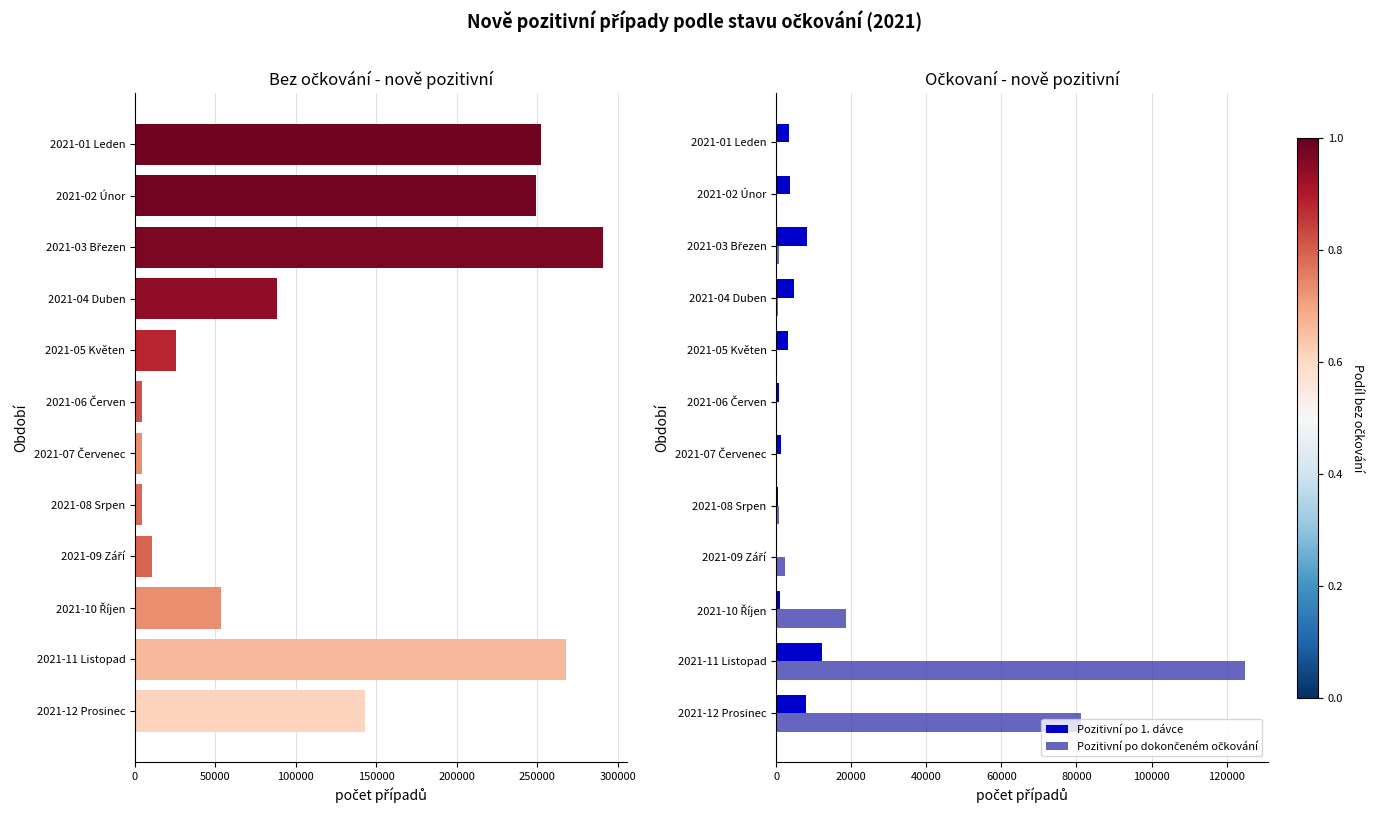

Does the chart contain any negative values?

No